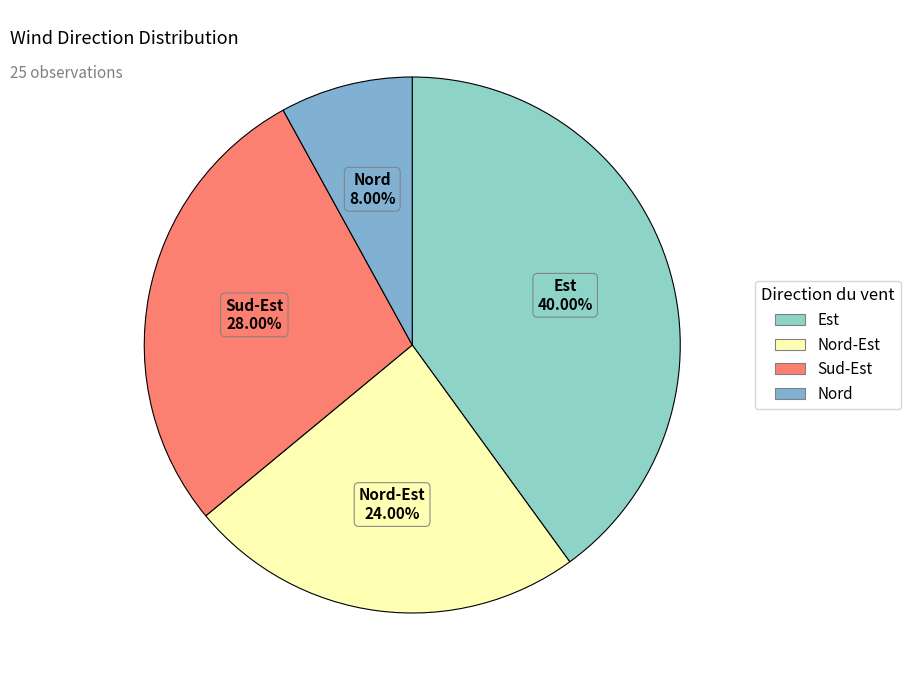

Does any single category account for the majority?

No